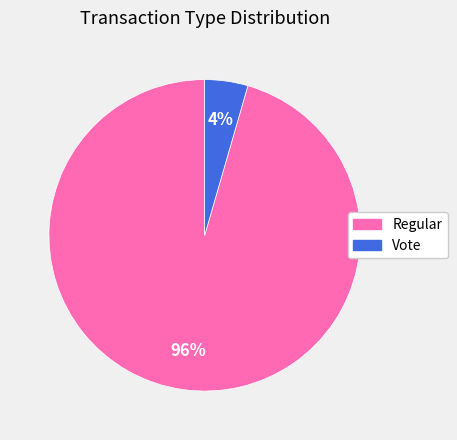

Is it true that Regular is 96% of the pie?

True